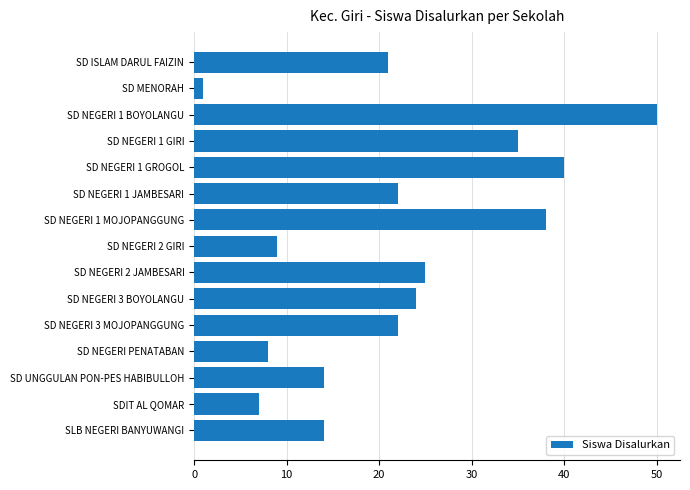

How many values are below 22?

7